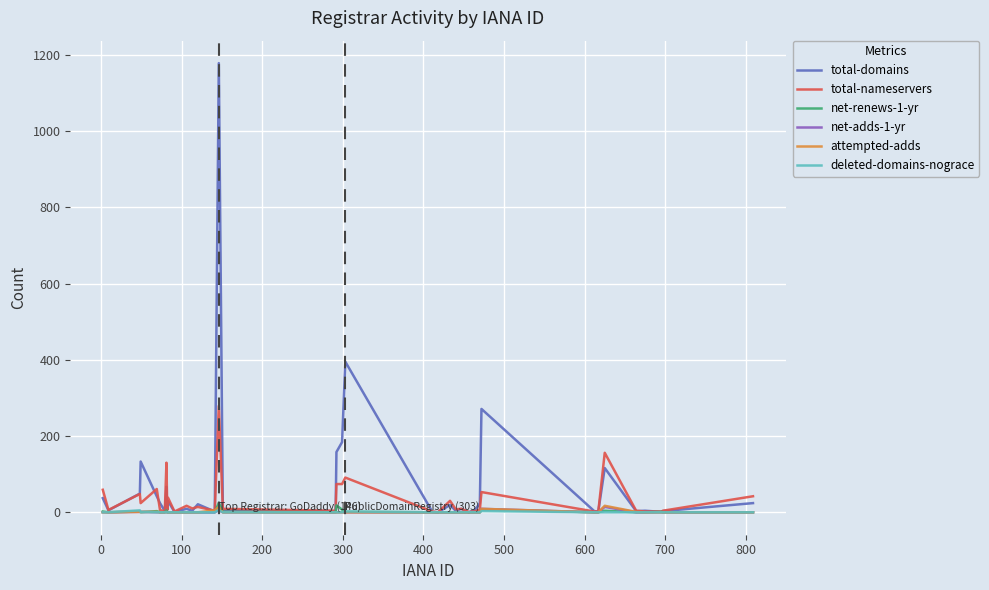

Does the chart display data point markers on the line(s)?

No